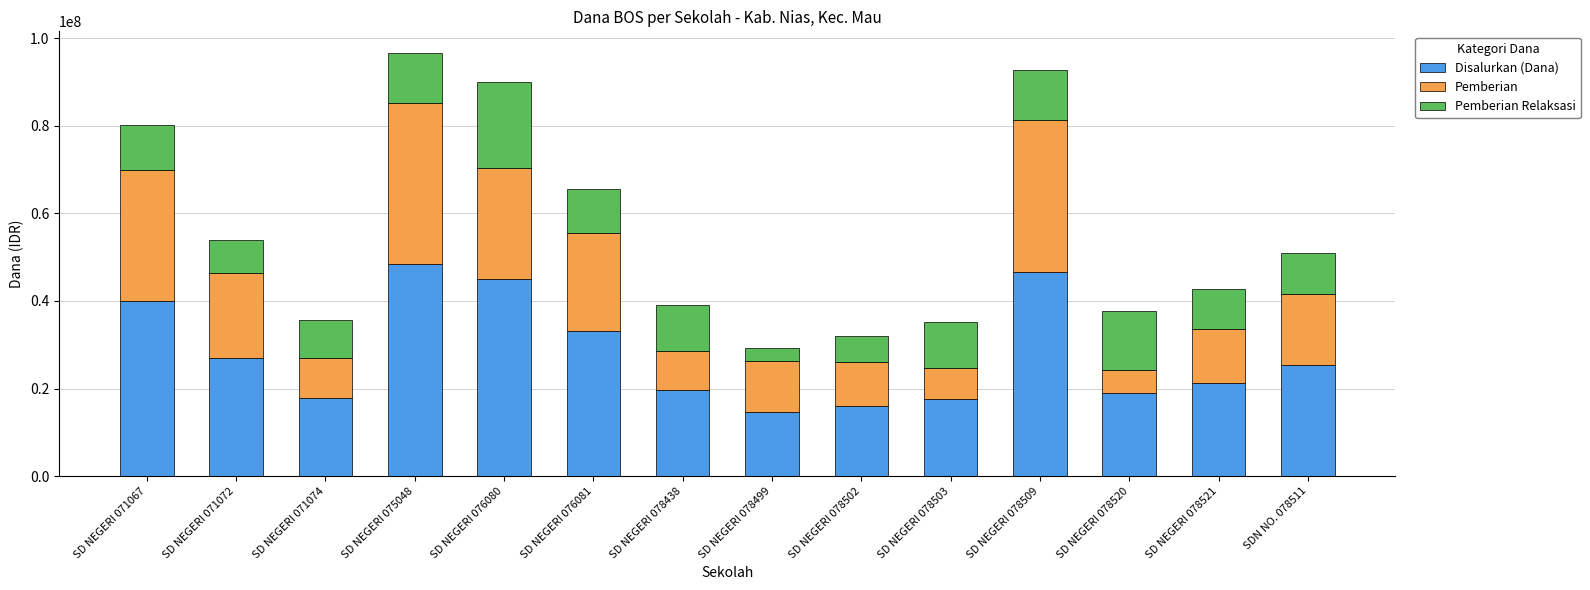

What is the total value across all series at SD NEGERI 071074?

35550000